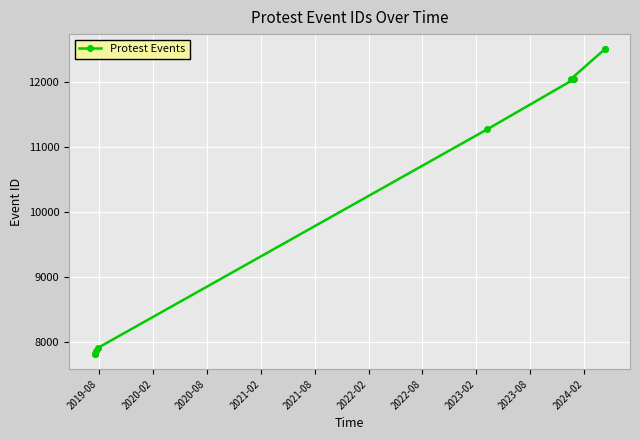

Between 2022-02 and 2020-08, which is larger?

2022-02